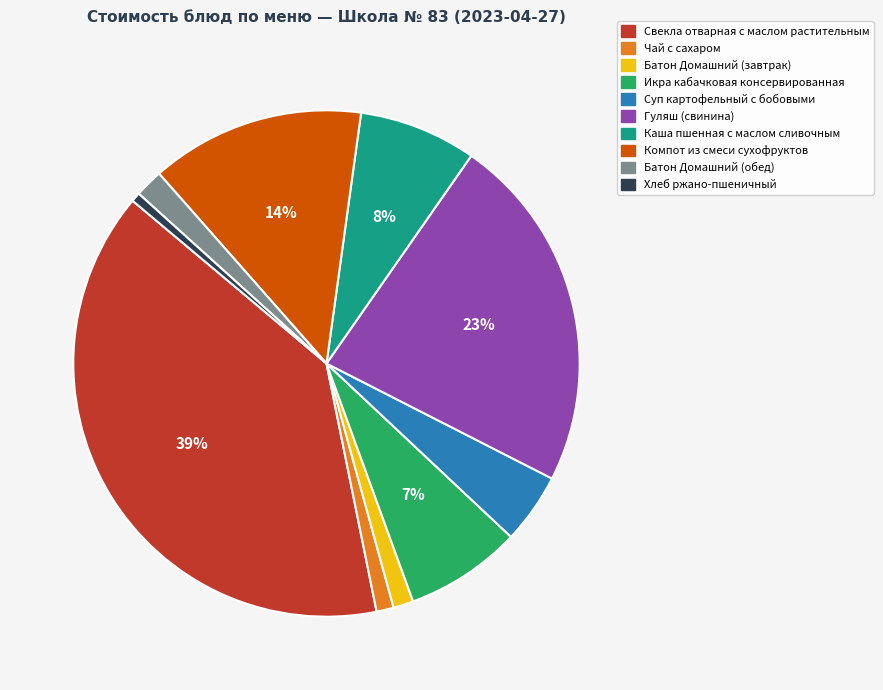

How many slices are in this pie chart?

10